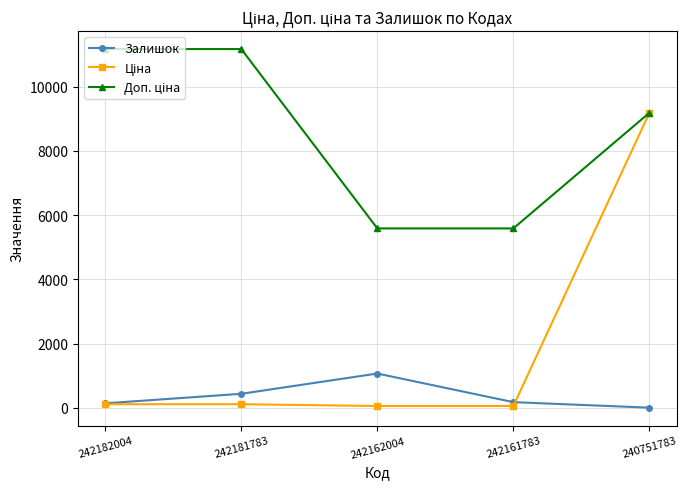

True or false: Залишок has more than 2 points higher than both neighbors.

False